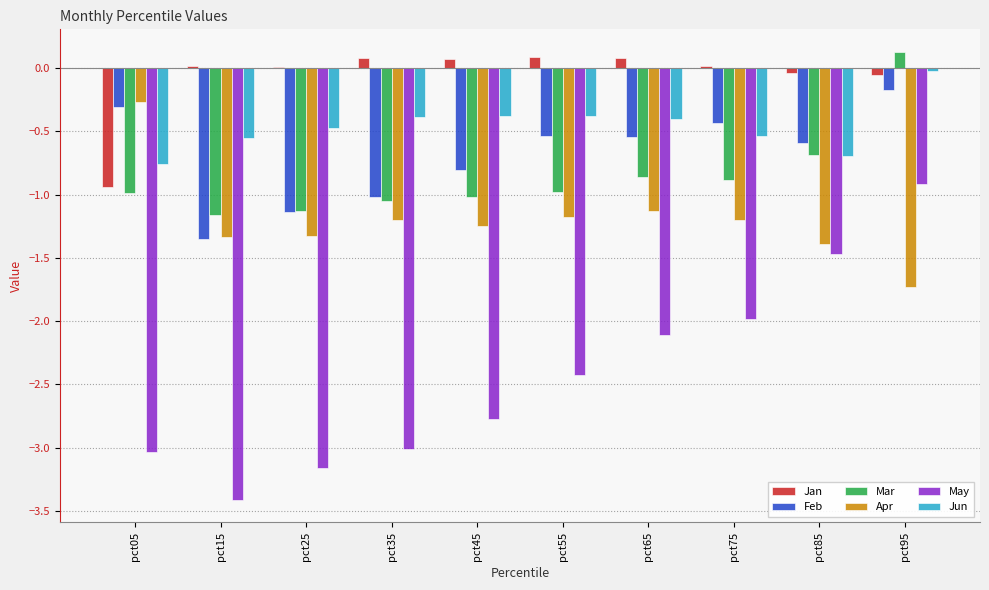

Which series changed the most between pct55 and pct85?

May